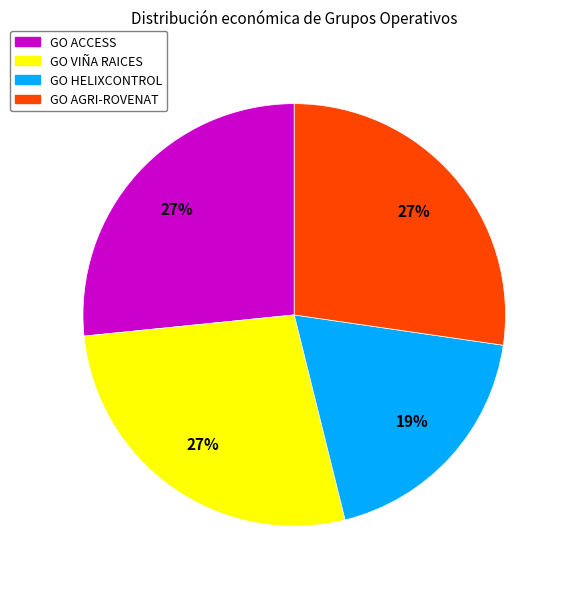

Count the number of slices in the pie.

4